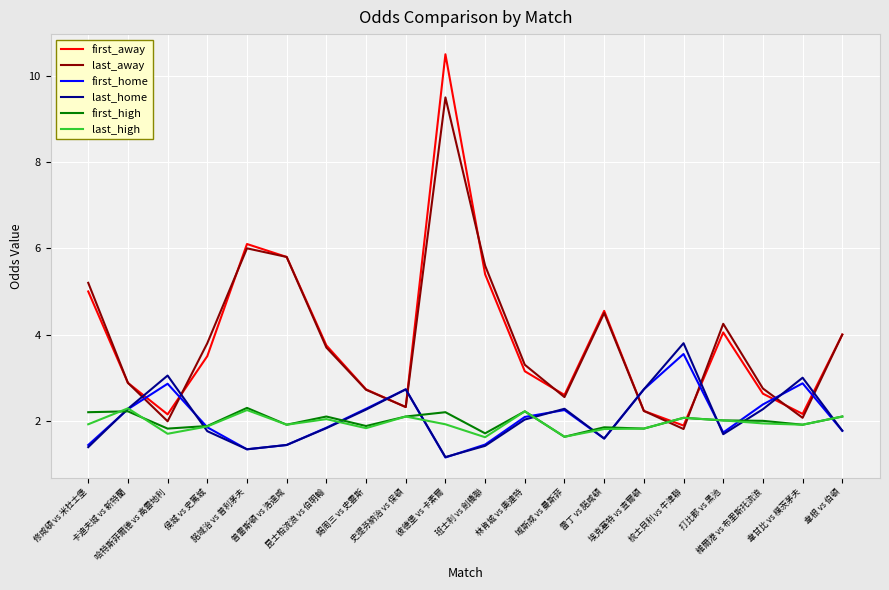

Where is the first local minimum for first_away?

哈特斯菲爾德 vs 高雲地利